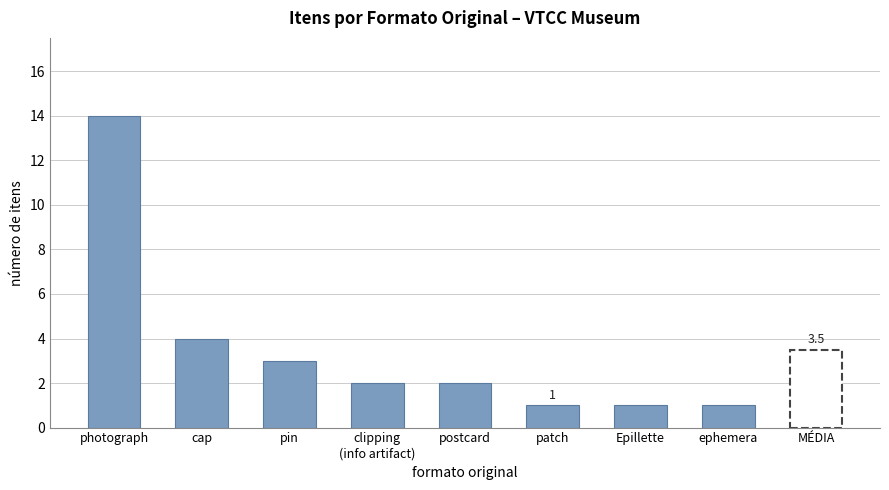

What is the sum of the values at postcard and Epillette?

3